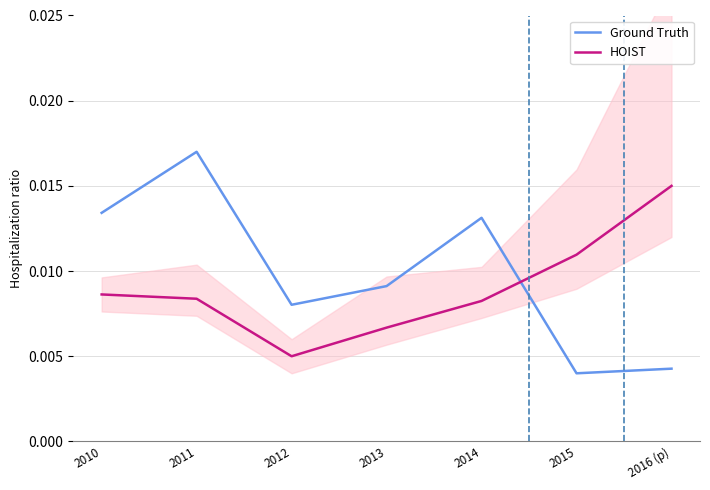

At which category is the sum across all series the highest?

2011